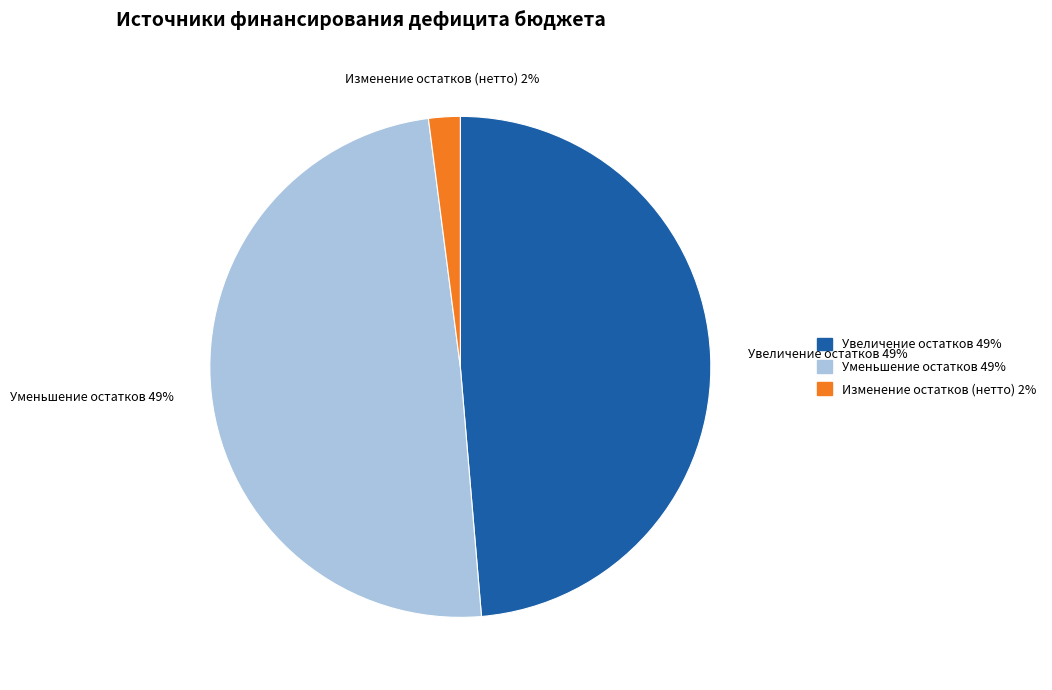

Does any single category account for the majority?

No